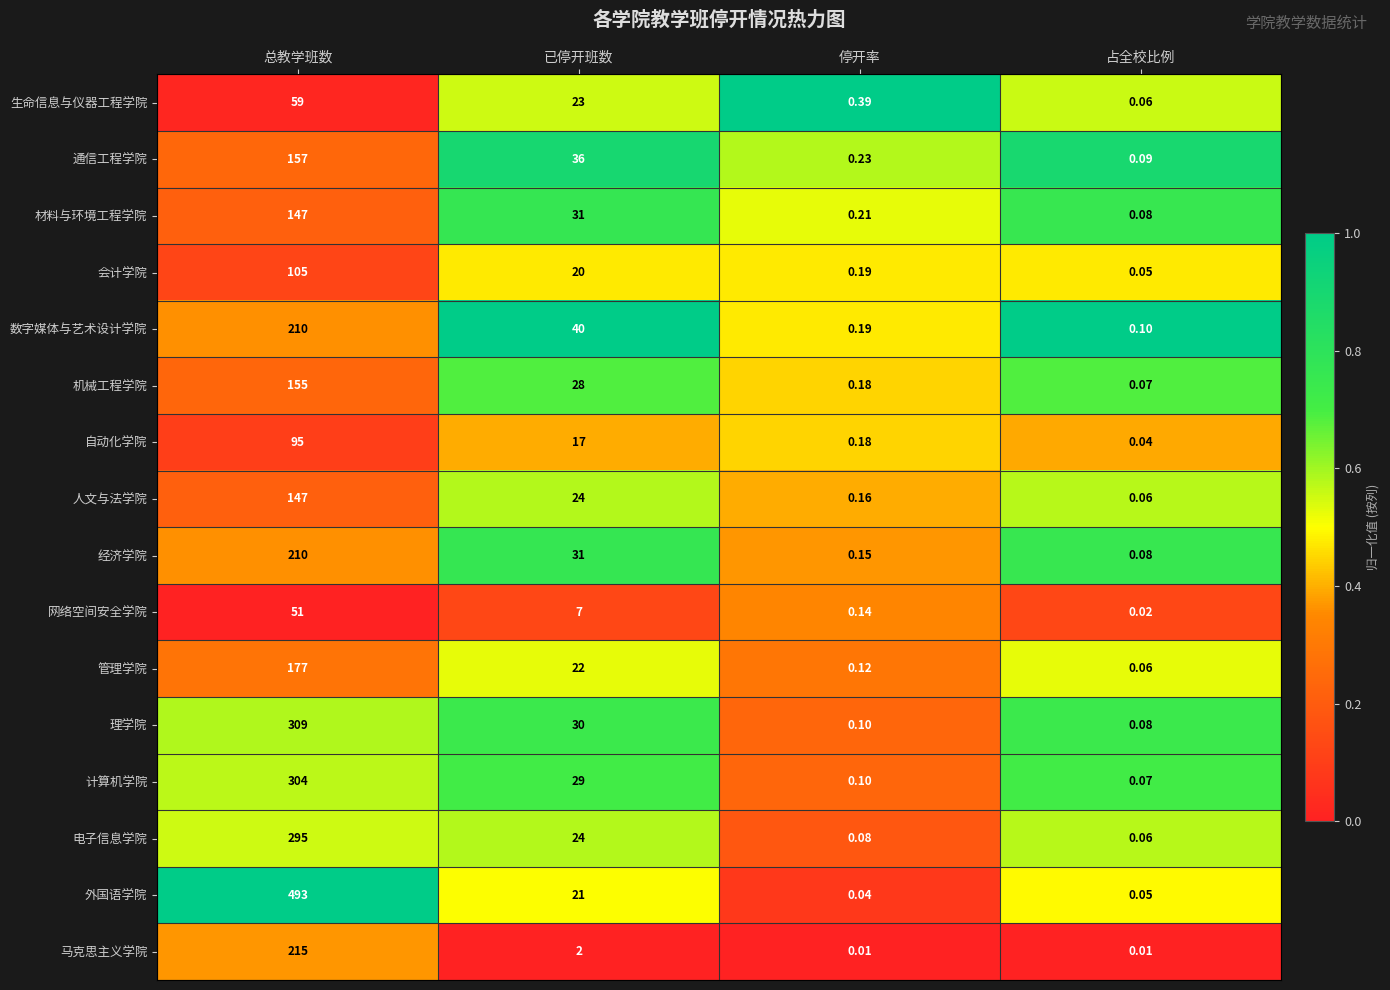

Which series has the widest spread of values?

外国语学院